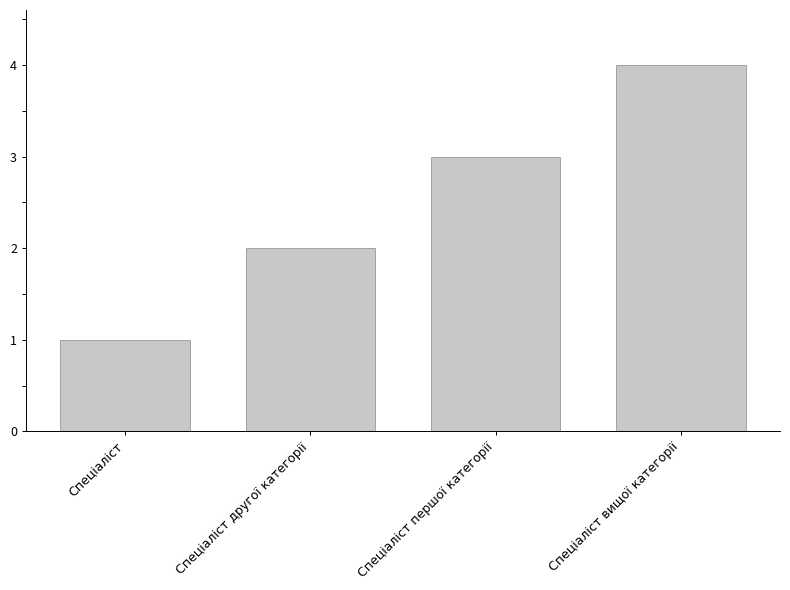

Reading left to right, transcribe all the data shown in this chart.

1	2	3	4